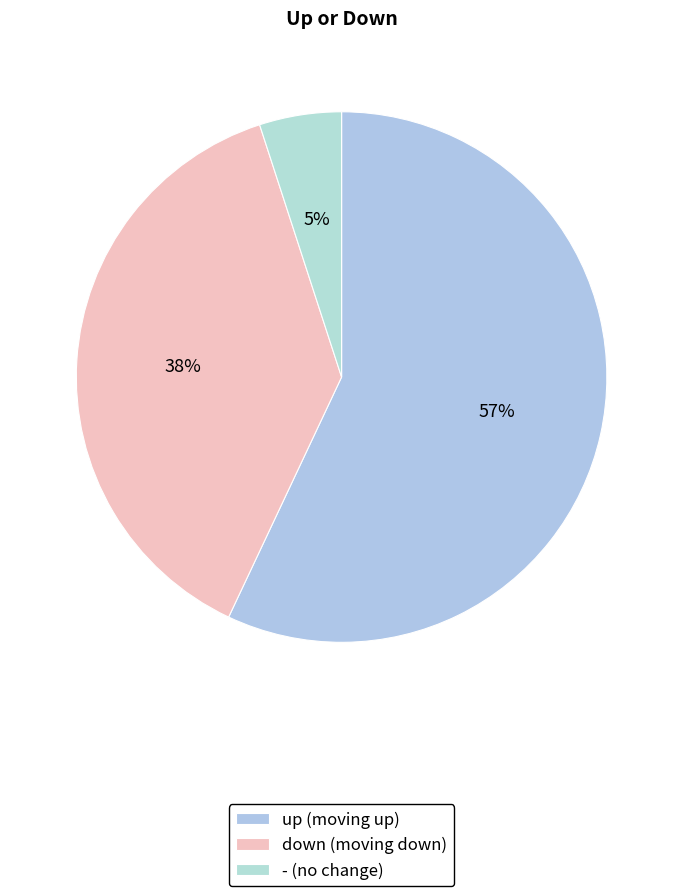

Combined, do up and down account for over 50%?

Yes